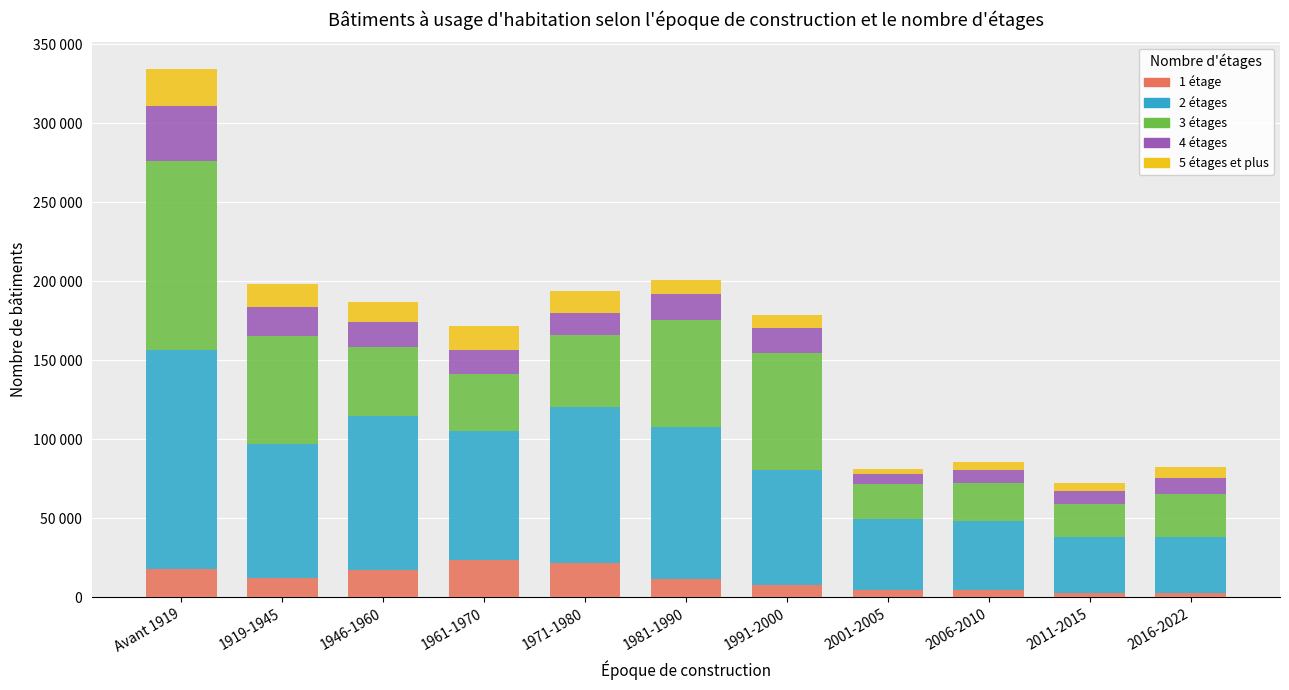

Which series has the widest spread of values?

2 étages